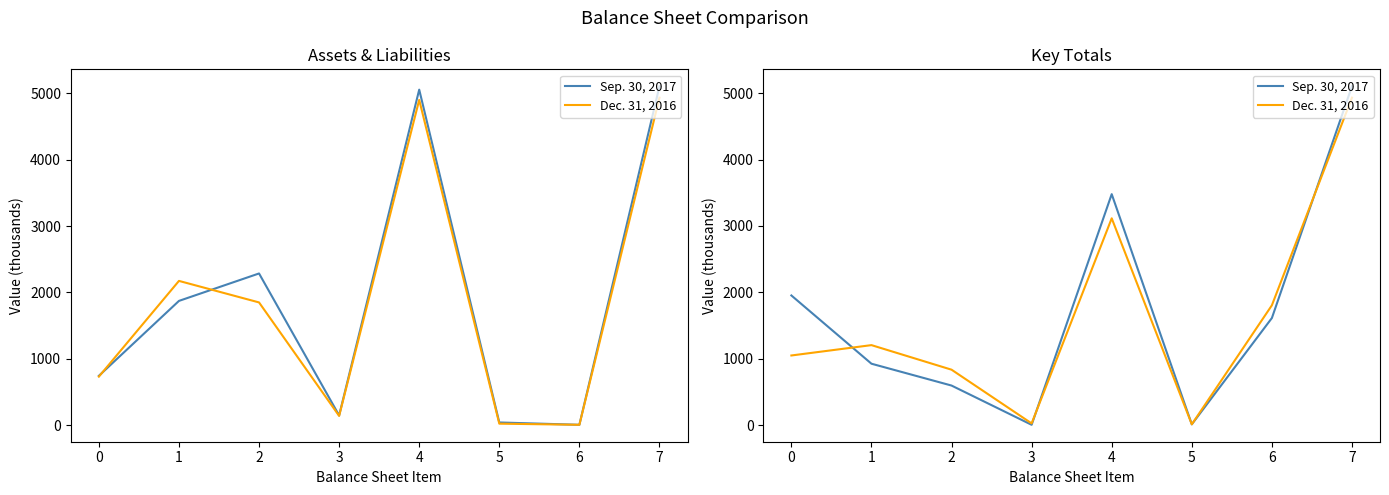

What is the maximum value shown in the chart?

5104